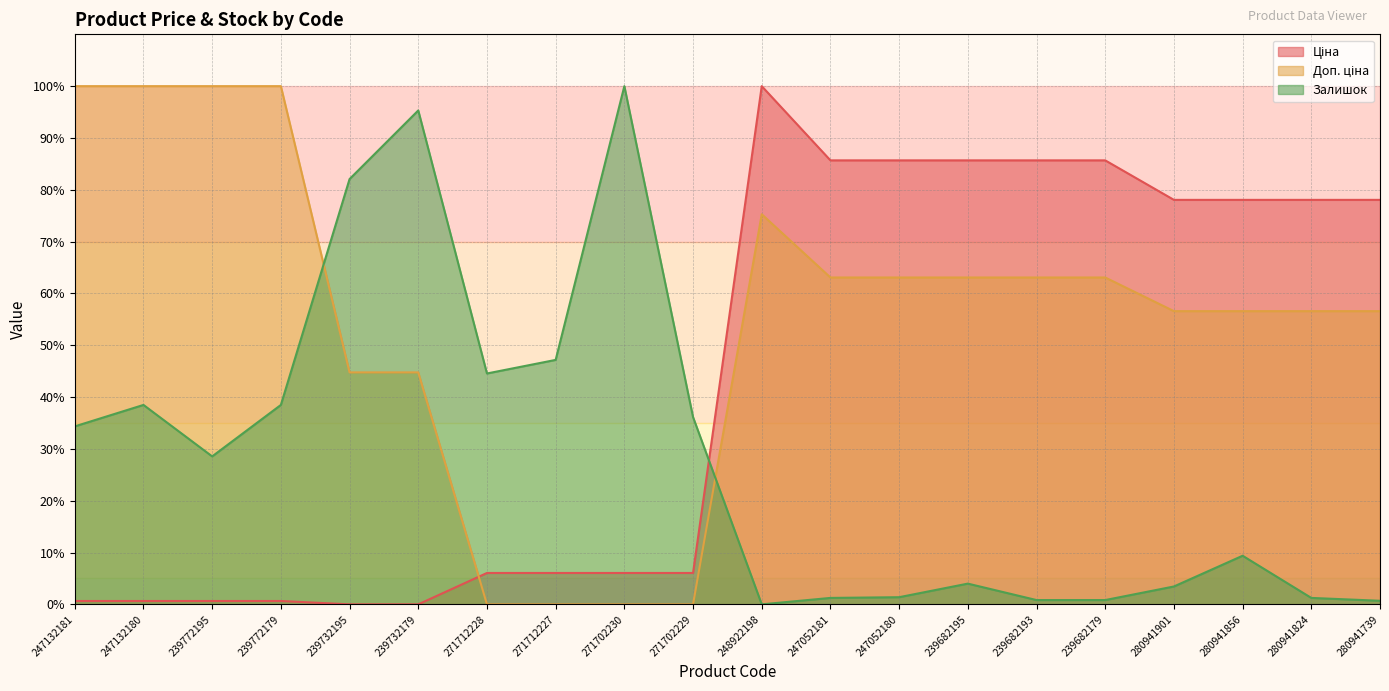

Which has a higher value, 247052180 or 271702229?

247052180